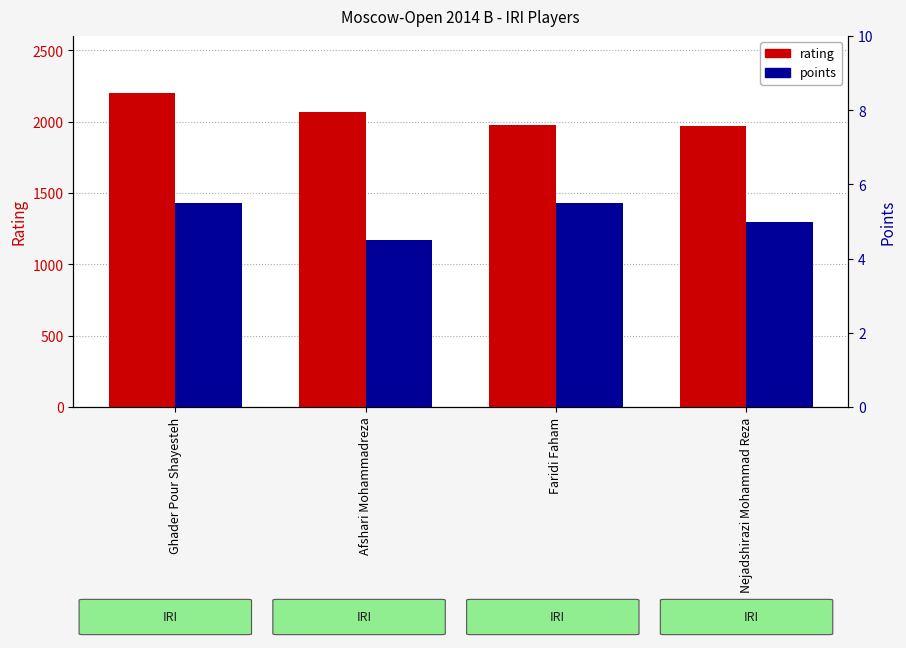

Reading left to right, what are all the values shown in this chart?

rating: 2201.0	2064.0	1977.0	1969.0
points: 5.5	4.5	5.5	5.0